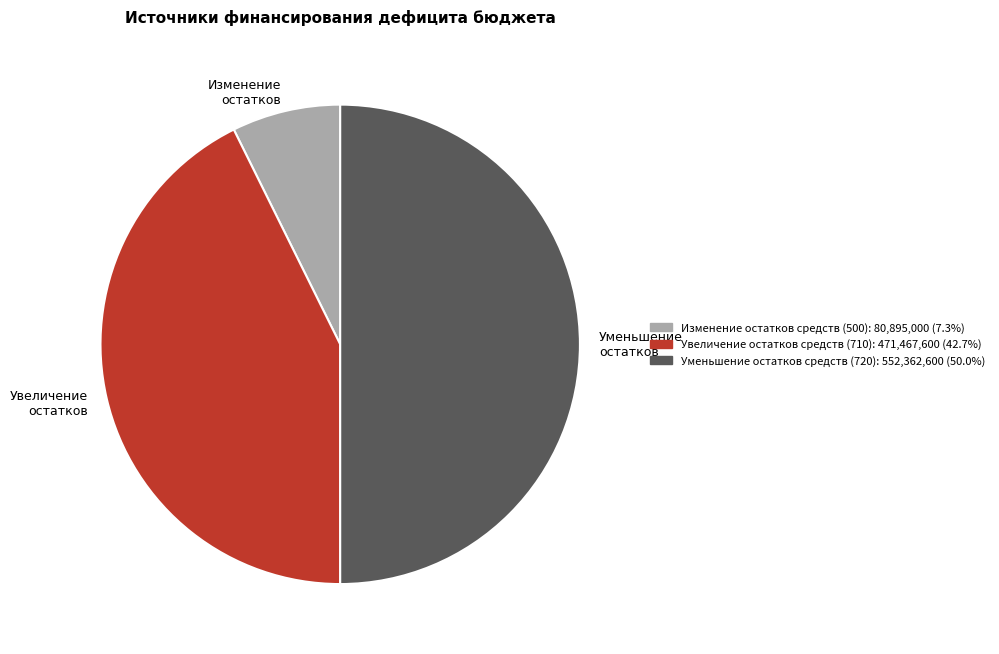

Count the number of slices in the pie.

3